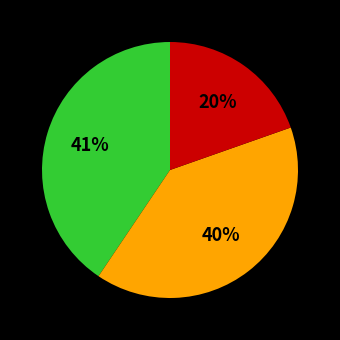

Is there a majority slice in this chart?

No